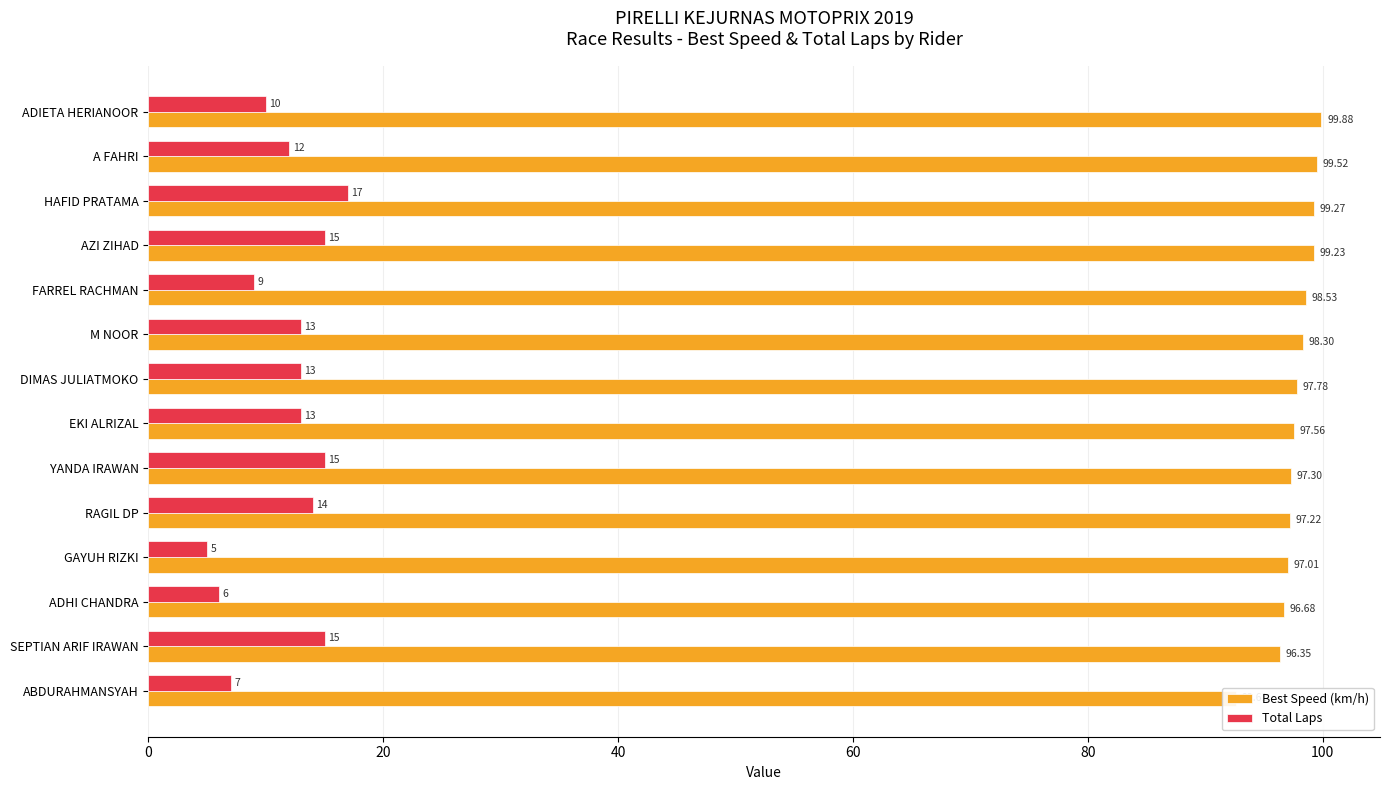

Reading right to left, transcribe all the data shown in this chart.

Best Speed (km/h): 92.6	96.3	96.7	97.0	97.2	97.3	97.6	97.8	98.3	98.5	99.2	99.3	99.5	99.9
Total Laps: 7.0	15.0	6.0	5.0	14.0	15.0	13.0	13.0	13.0	9.0	15.0	17.0	12.0	10.0